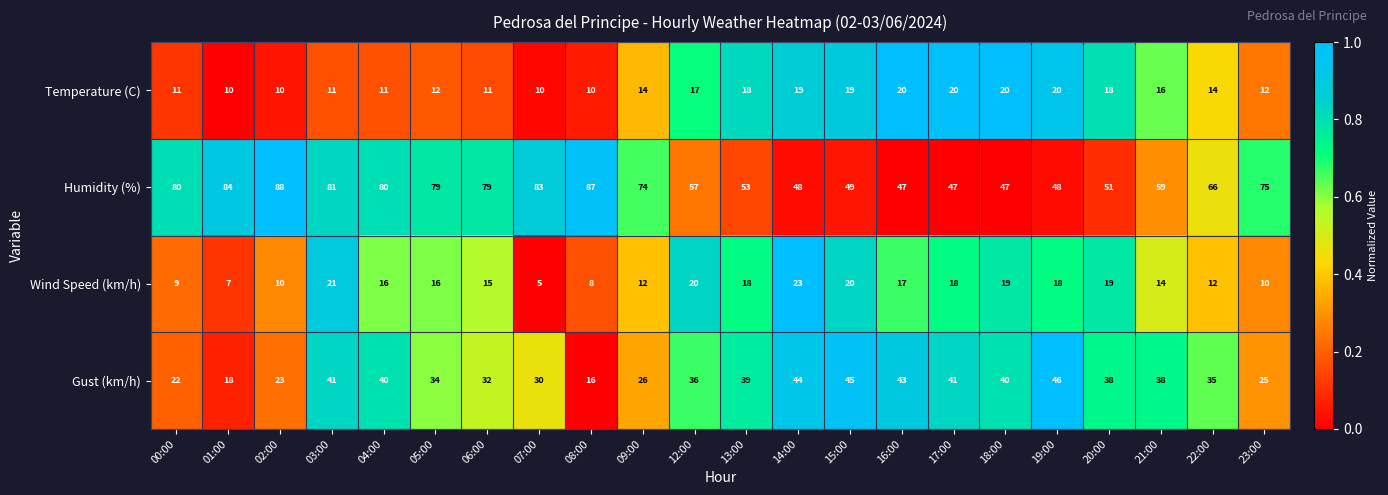

Which category has the highest value in the Humidity (%) series?

02:00